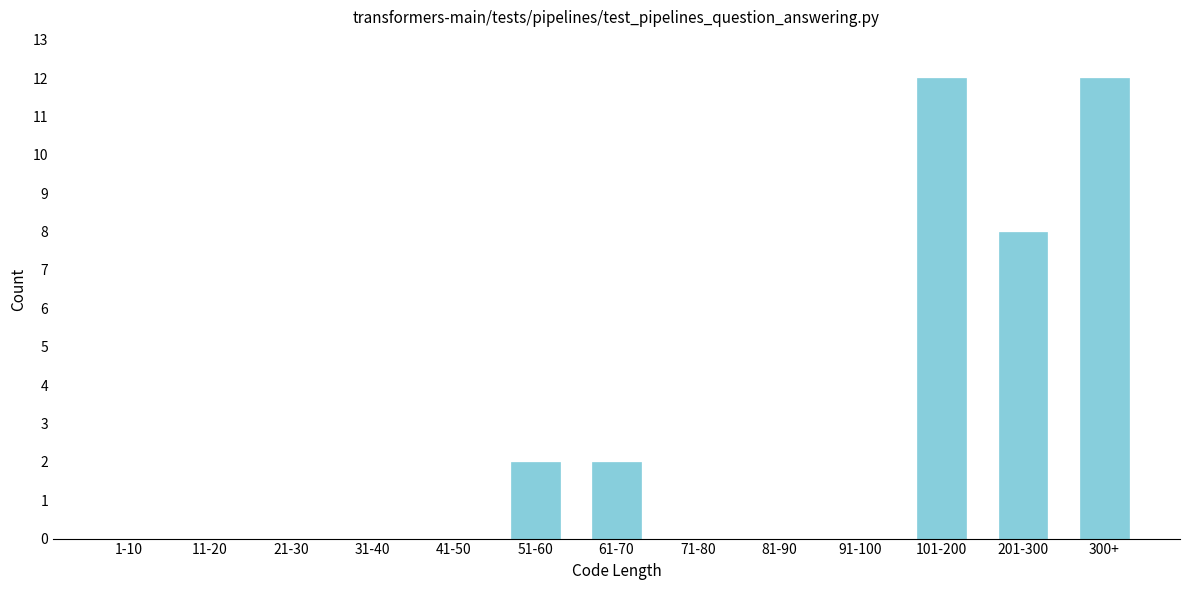

Reading left to right, transcribe all the data shown in this chart.

1-10=0	11-20=0	21-30=0	31-40=0	41-50=0	51-60=2	61-70=2	71-80=0	81-90=0	91-100=0	101-200=12	201-300=8	300+=12